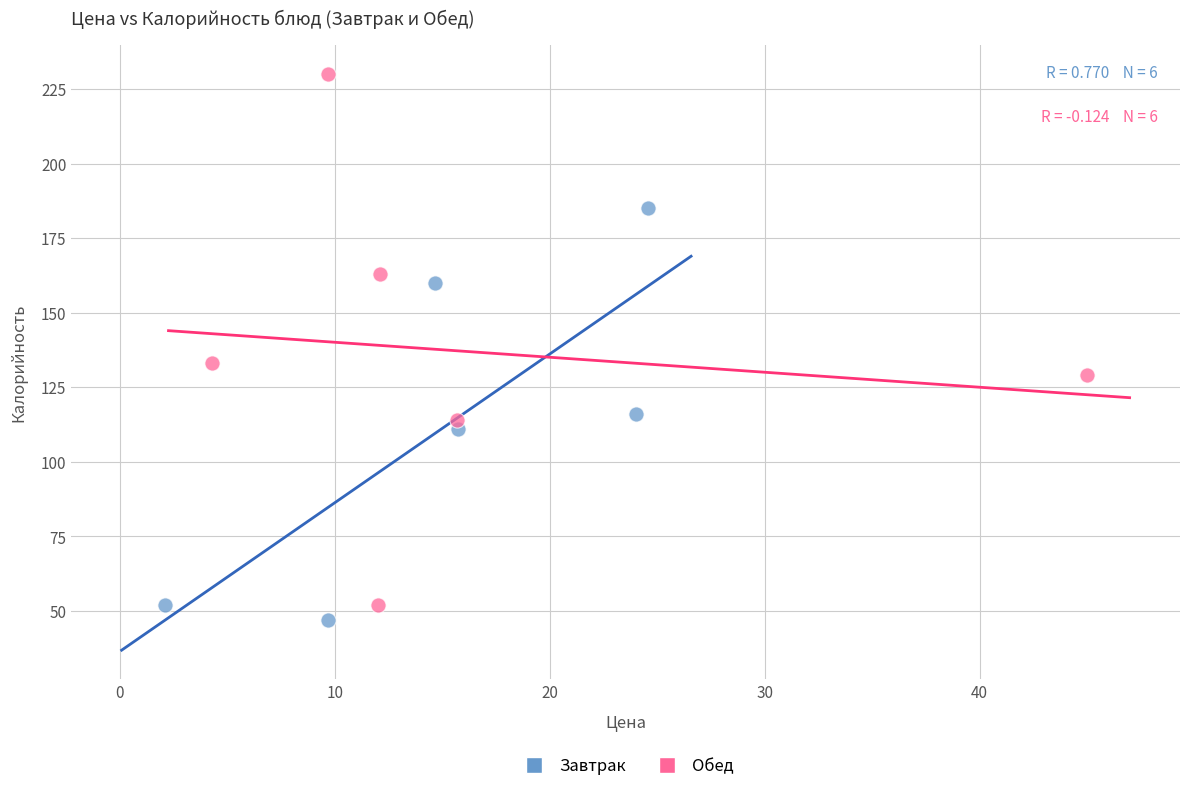

Which series has the widest spread of Y values?

Обед